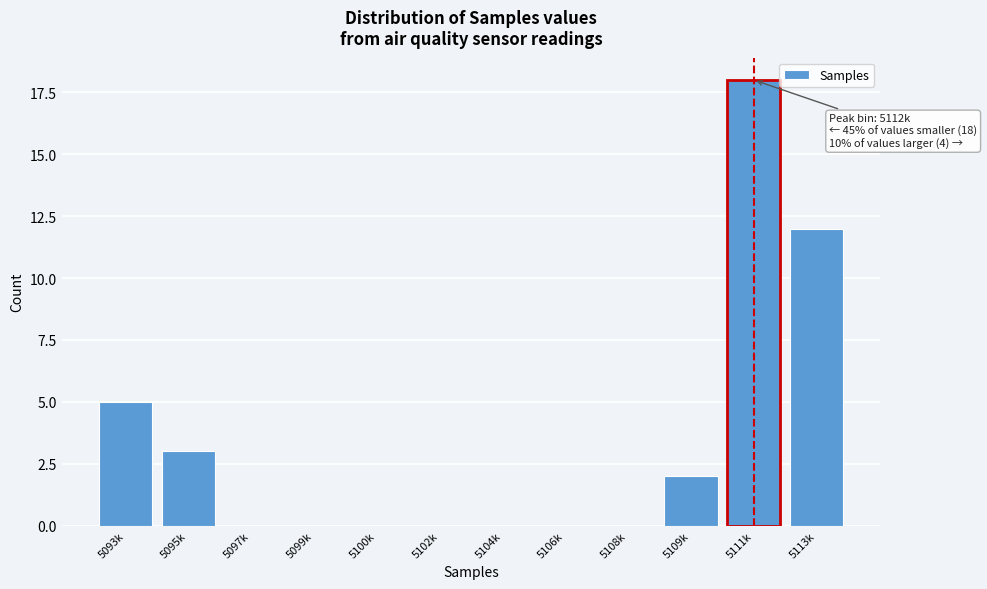

Reading left to right, extract all data points from this chart.

5093k=5	5095k=3	5097k=0	5099k=0	5100k=0	5102k=0	5104k=0	5106k=0	5108k=0	5109k=2	5111k=18	5113k=12